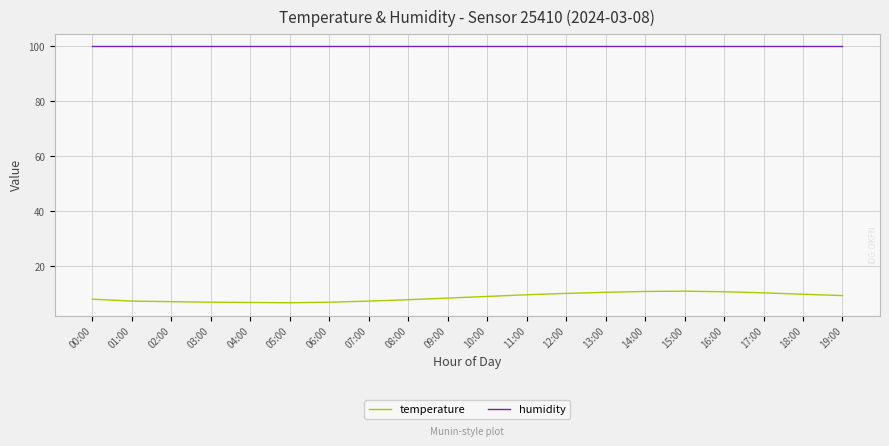

Is the value of temperature at 08:00 greater than the value of humidity at 04:00?

No